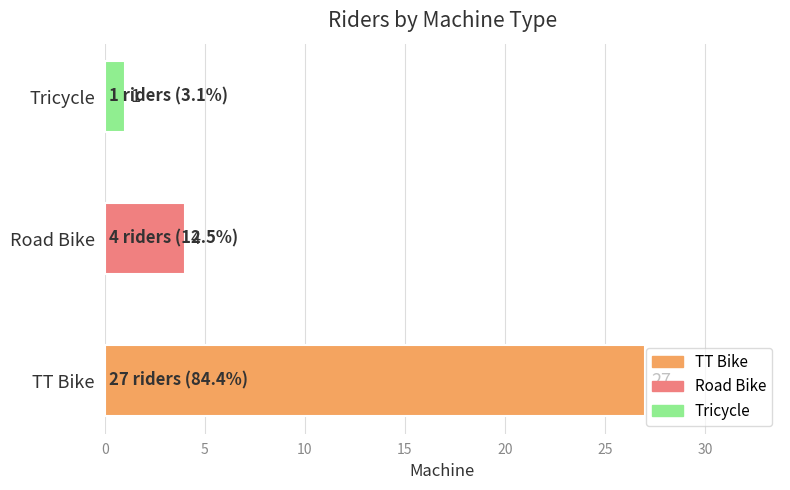

What is the smallest value displayed?

1